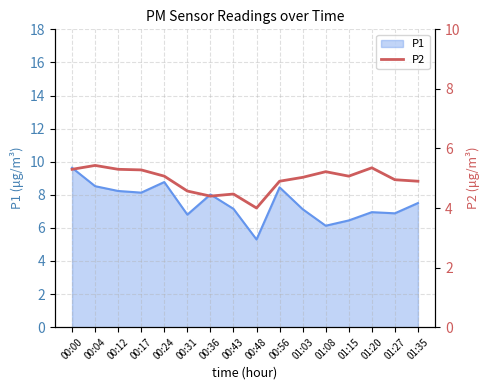

How many values are below 5?

7